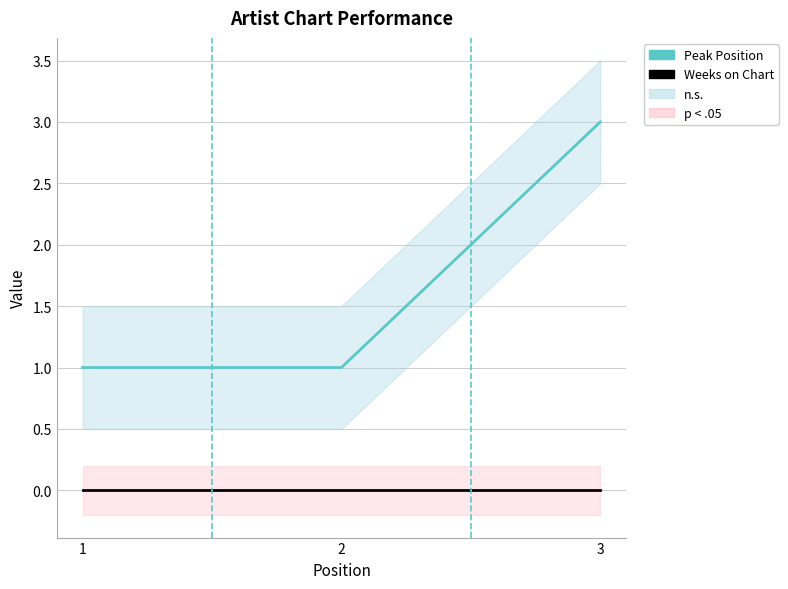

What is the maximum value shown in the chart?

3